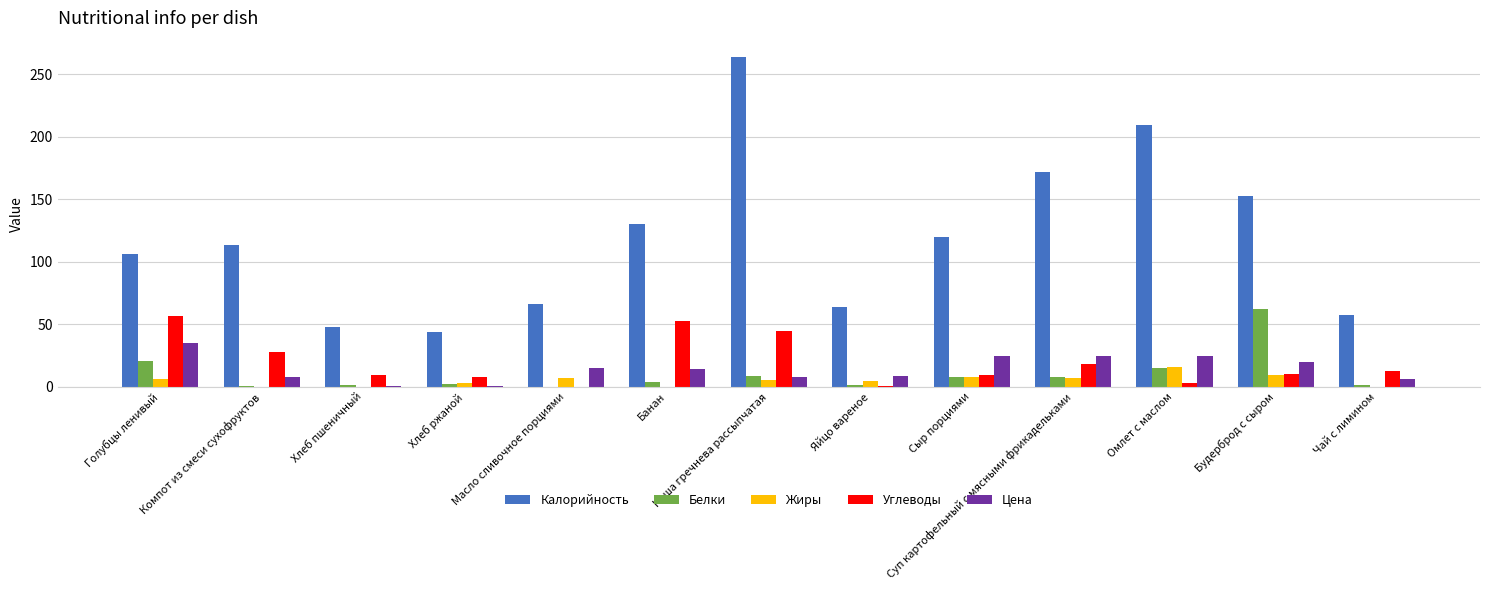

Count the number of data series in this chart.

5